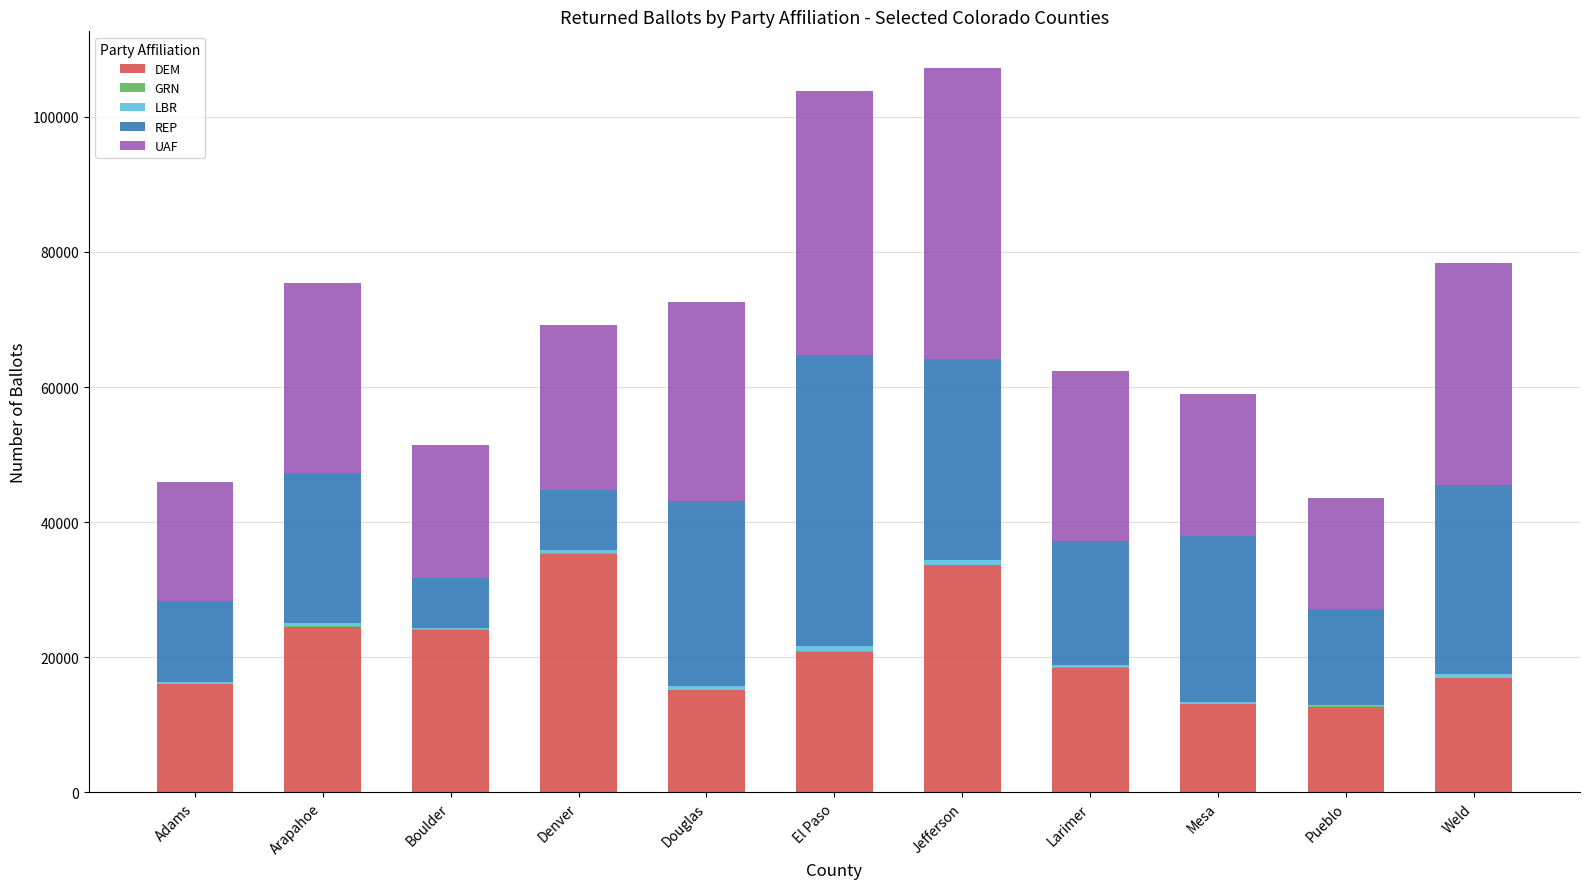

The DEM series shows 27688 at Weld. True or false?

False